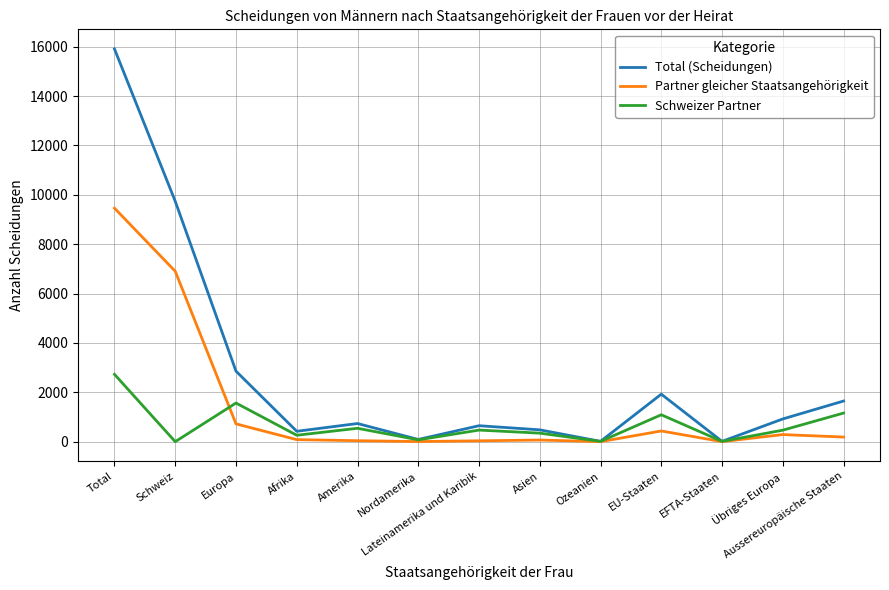

Does the chart have visible grid lines?

Yes